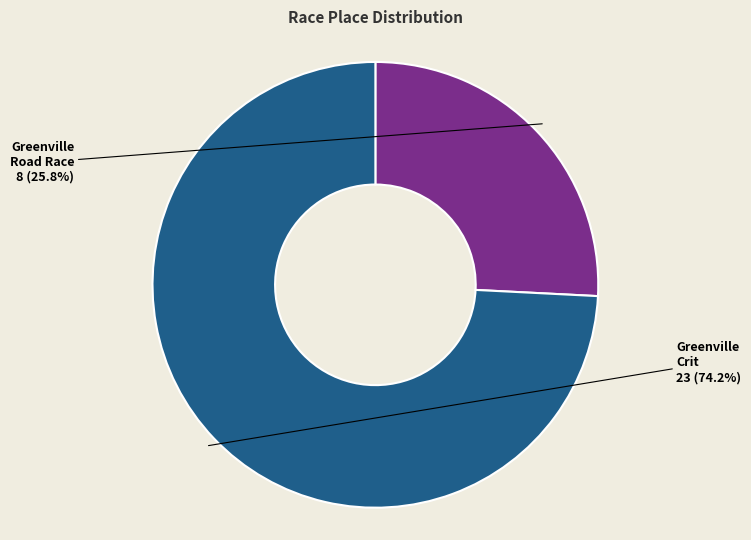

Does any single category account for the majority?

Yes